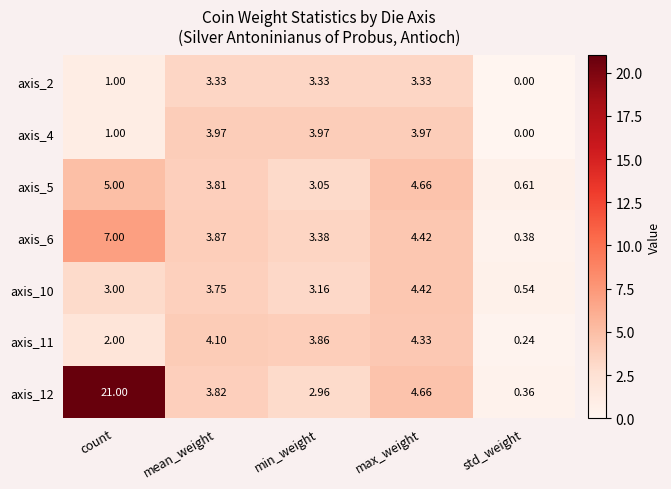

At which category is the sum across all series the highest?

count